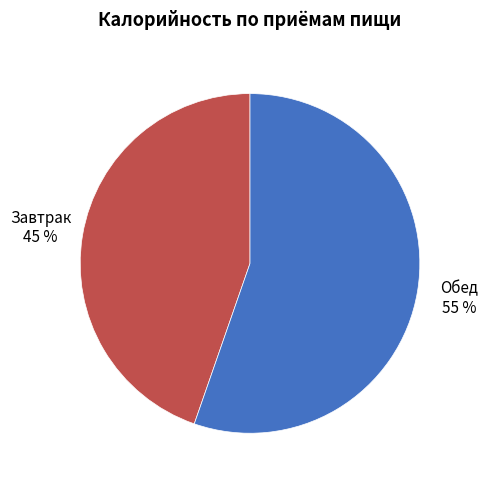

To the nearest percent, what is the average slice percentage?

50%